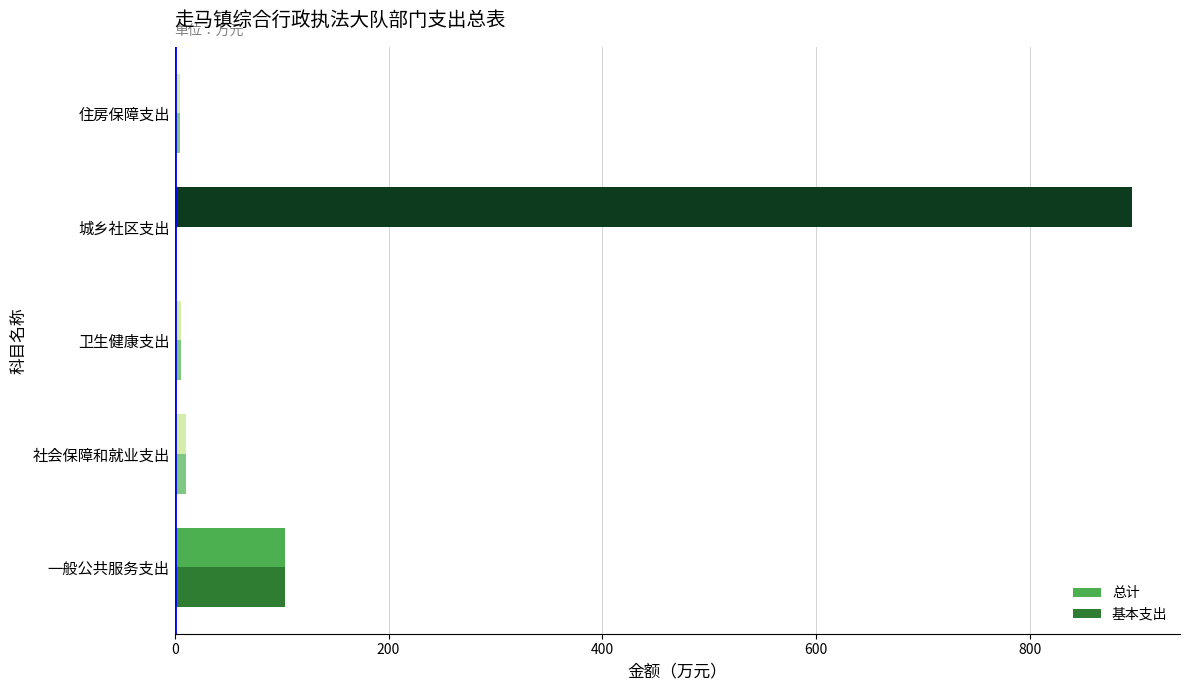

What are all the series names shown in the legend?

总计, 基本支出